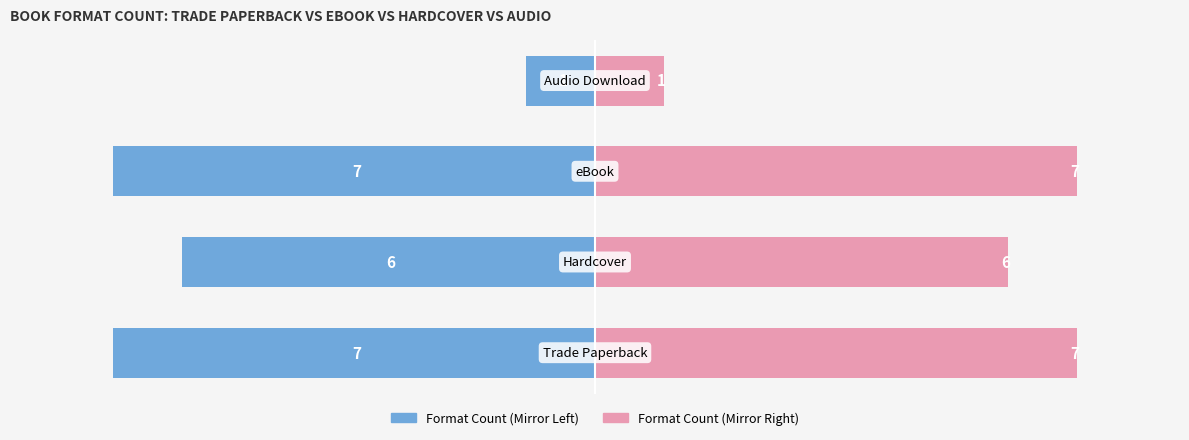

What is the smallest value displayed?

-7